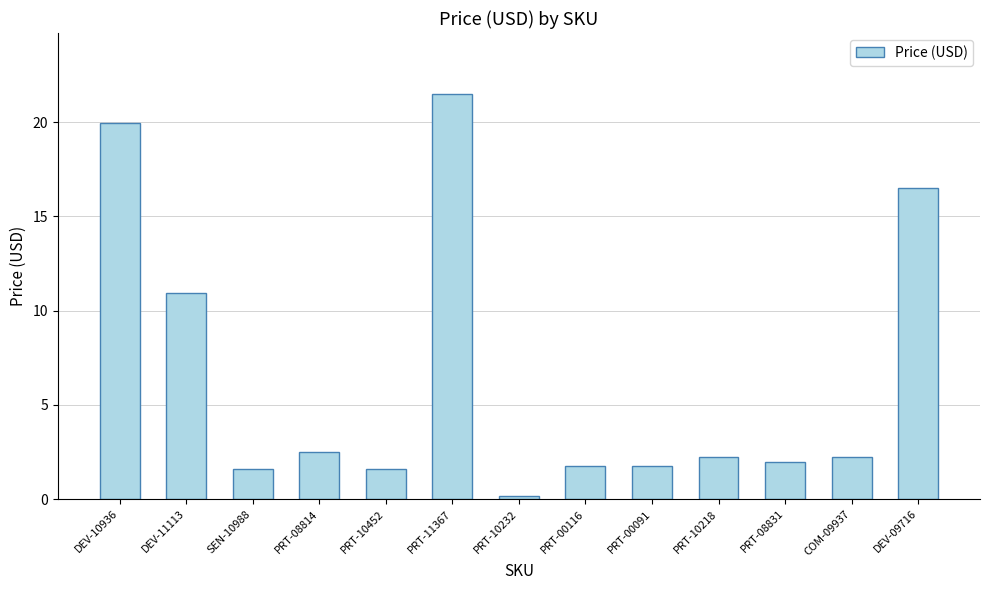

What is the difference between the maximum and second lowest values?

19.9